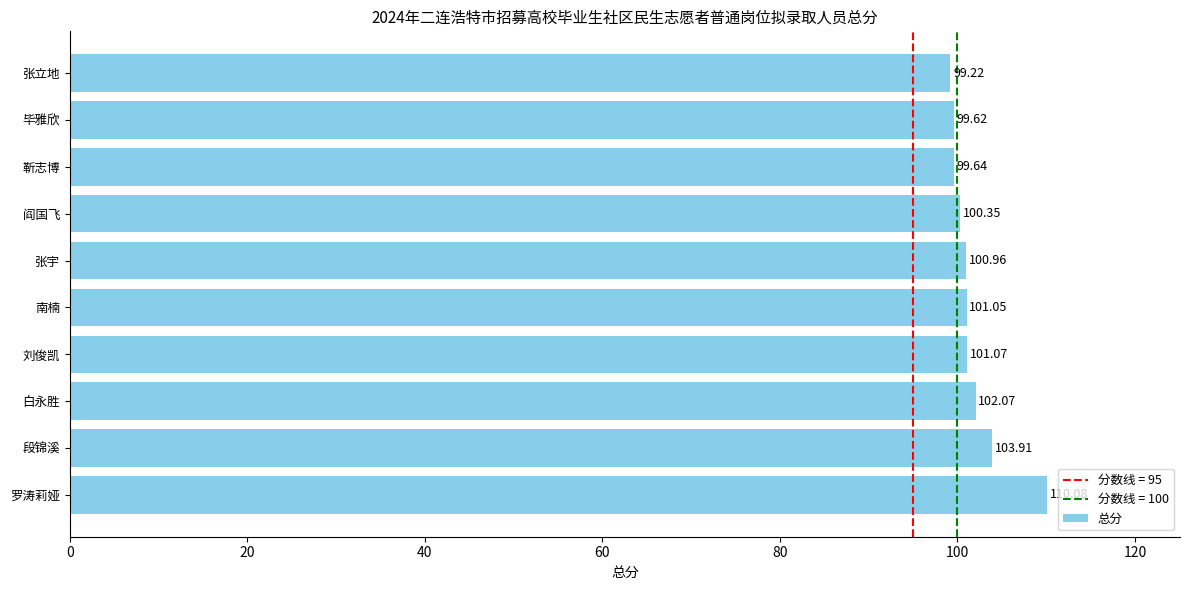

What is the change in value from 罗涛莉娅 to 阎国飞?

-9.7